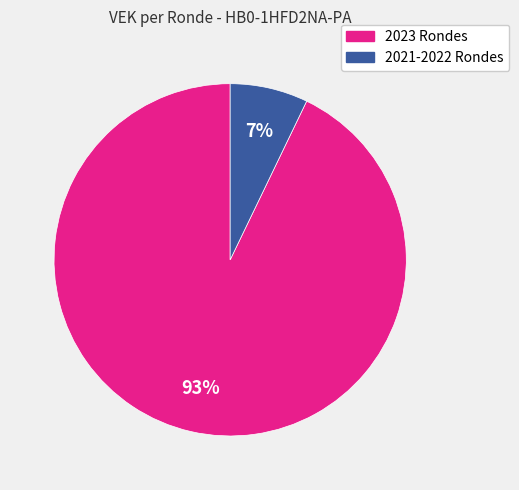

To the nearest percent, what is the average slice percentage?

50%